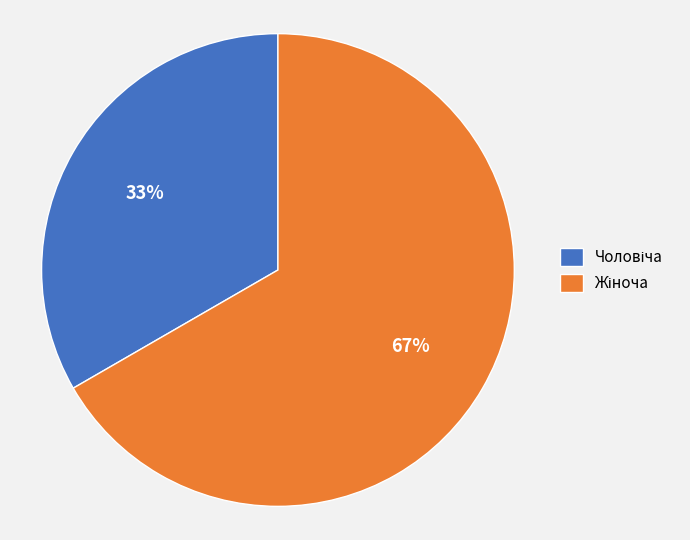

To the nearest percent, what is the average slice percentage?

50%